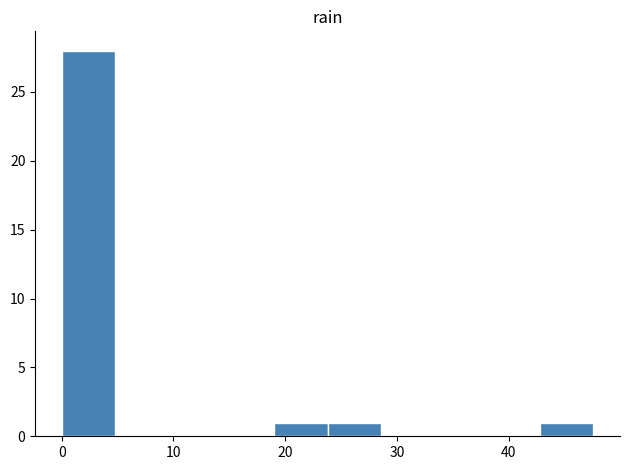

What is the height of the bar covering 43 to 48 on the x-axis? Neither the bar edges nor the heights are printed on the chart, so give them approximately, as read against the axes.

1